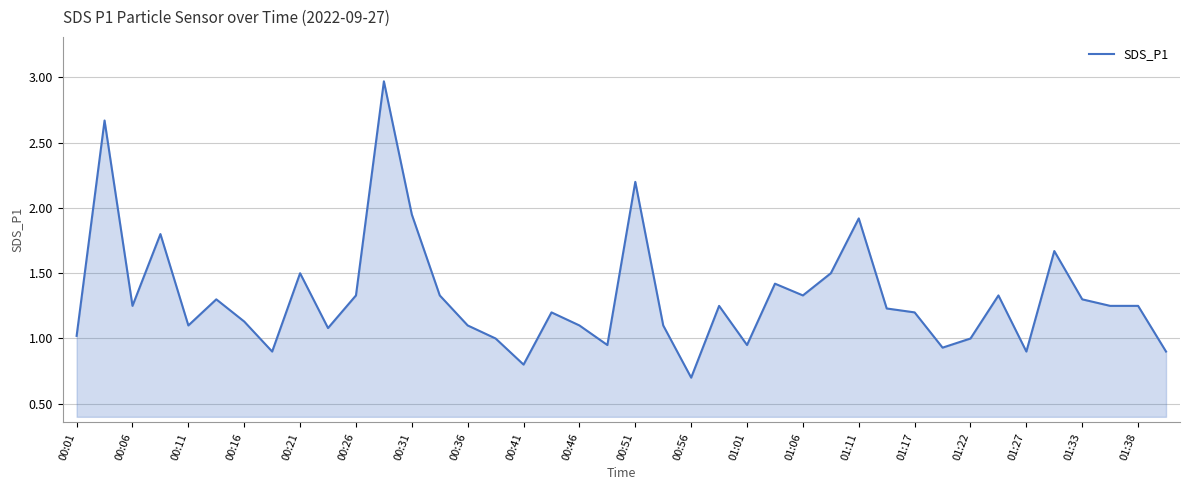

True or false: there are more than 2 points higher than both neighbors.

True